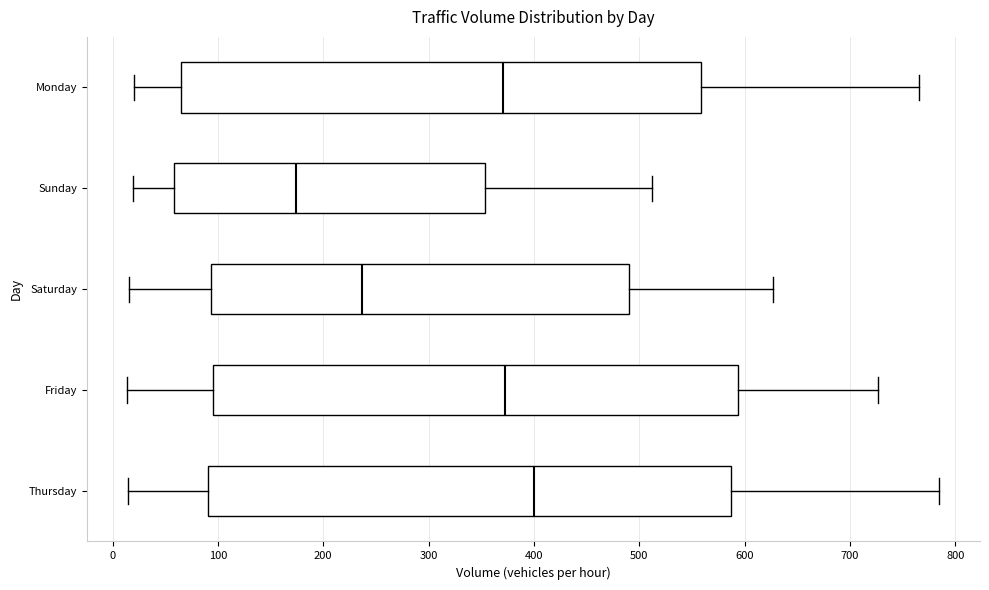

Reading bottom to top, transcribe this box plot: for each box, give where its median line is, the range the box spans, and where its two whiskers end, as read against the x-axis. The values are not printed on the chart, so give them approximately, as read against the axis.

Thursday: median 400, box 90 to 590, whiskers 20 to 790
Friday: median 370, box 100 to 590, whiskers 10 to 730
Saturday: median 240, box 90 to 490, whiskers 20 to 630
Sunday: median 170, box 60 to 350, whiskers 20 to 510
Monday: median 370, box 70 to 560, whiskers 20 to 770